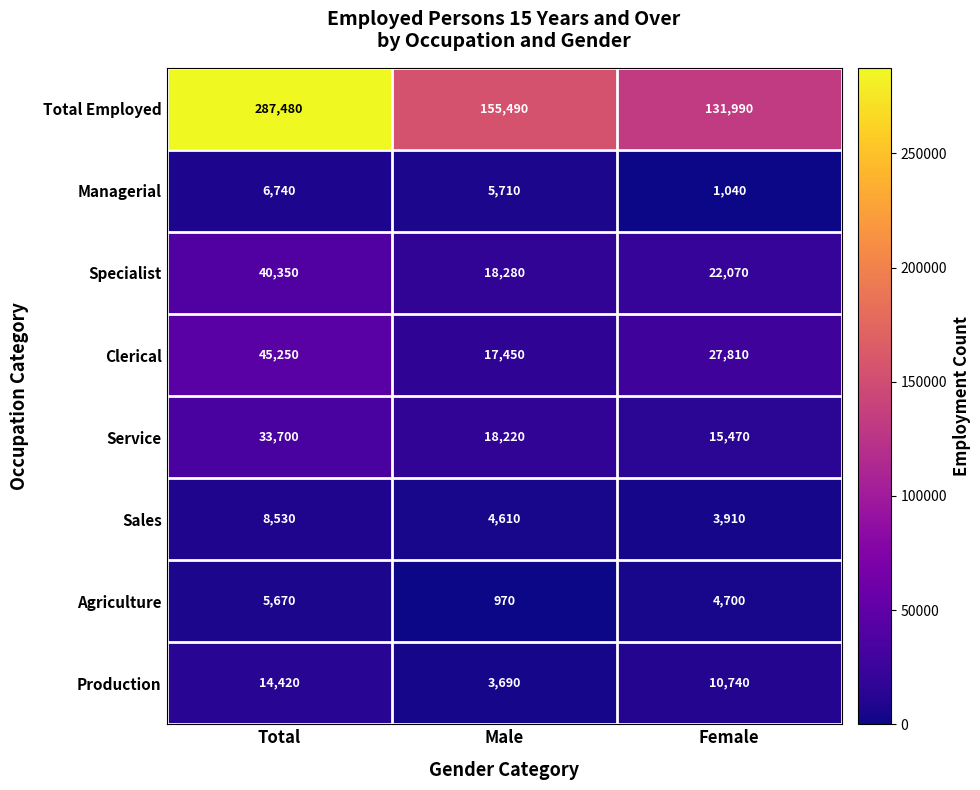

What is the total value across all series at Male?

224420